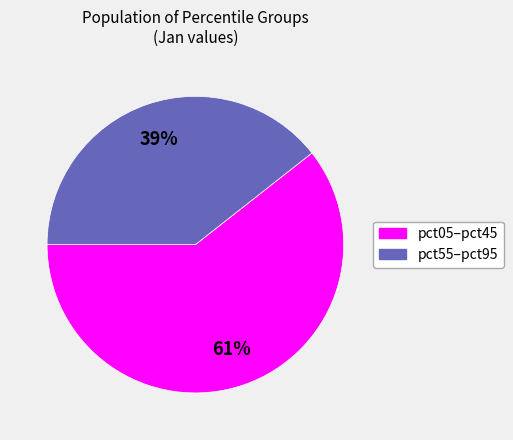

Does any single category account for the majority?

Yes